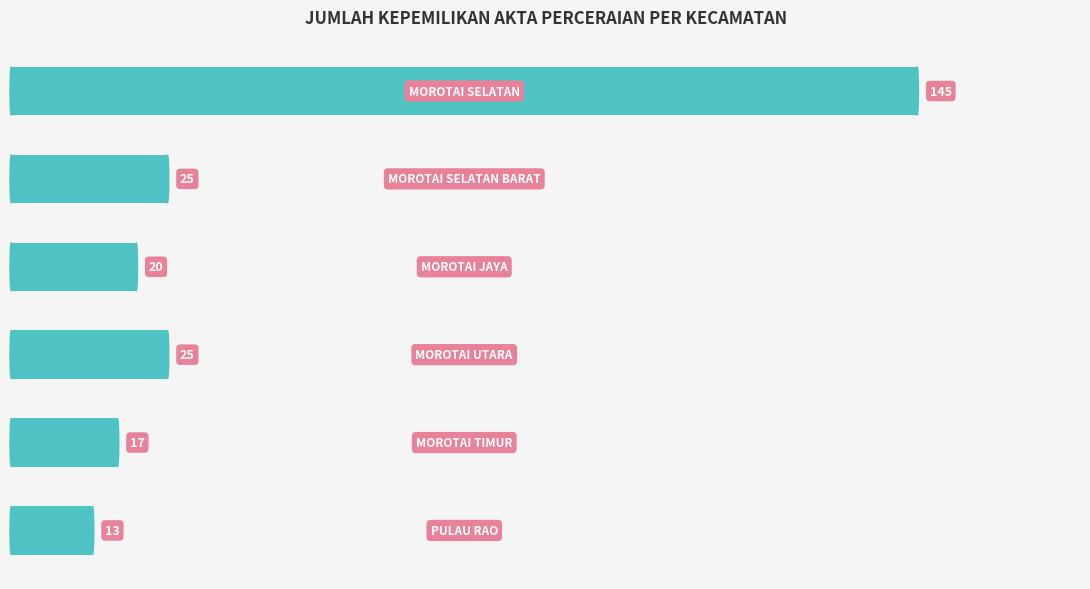

What is the average value?

41